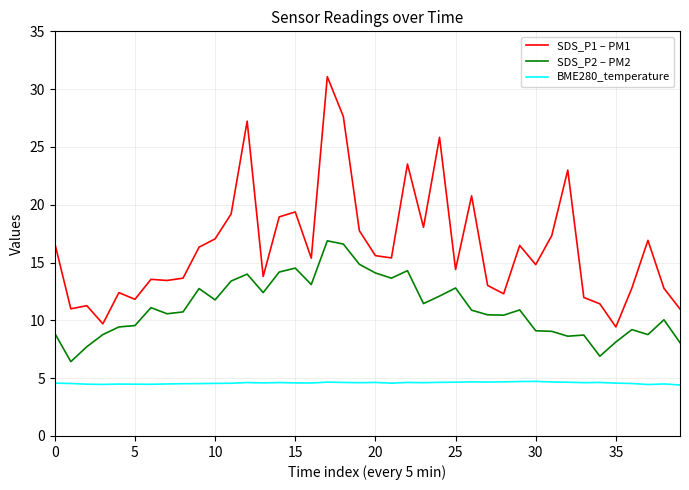

True or false: SDS_P1 – PM1 and SDS_P2 – PM2 cross at least once.

False